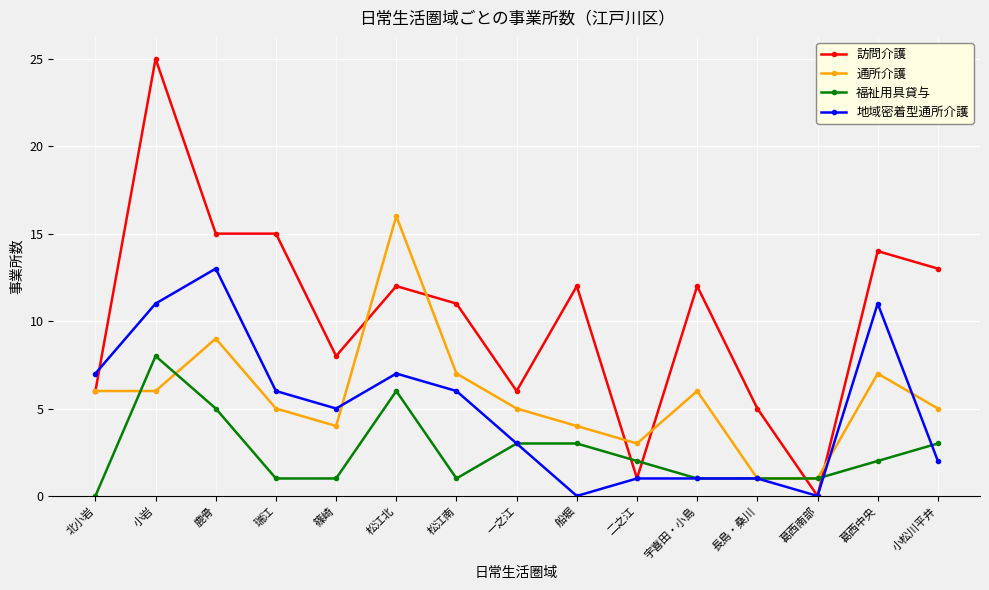

What is the label of the 7th point from the right?

船堀